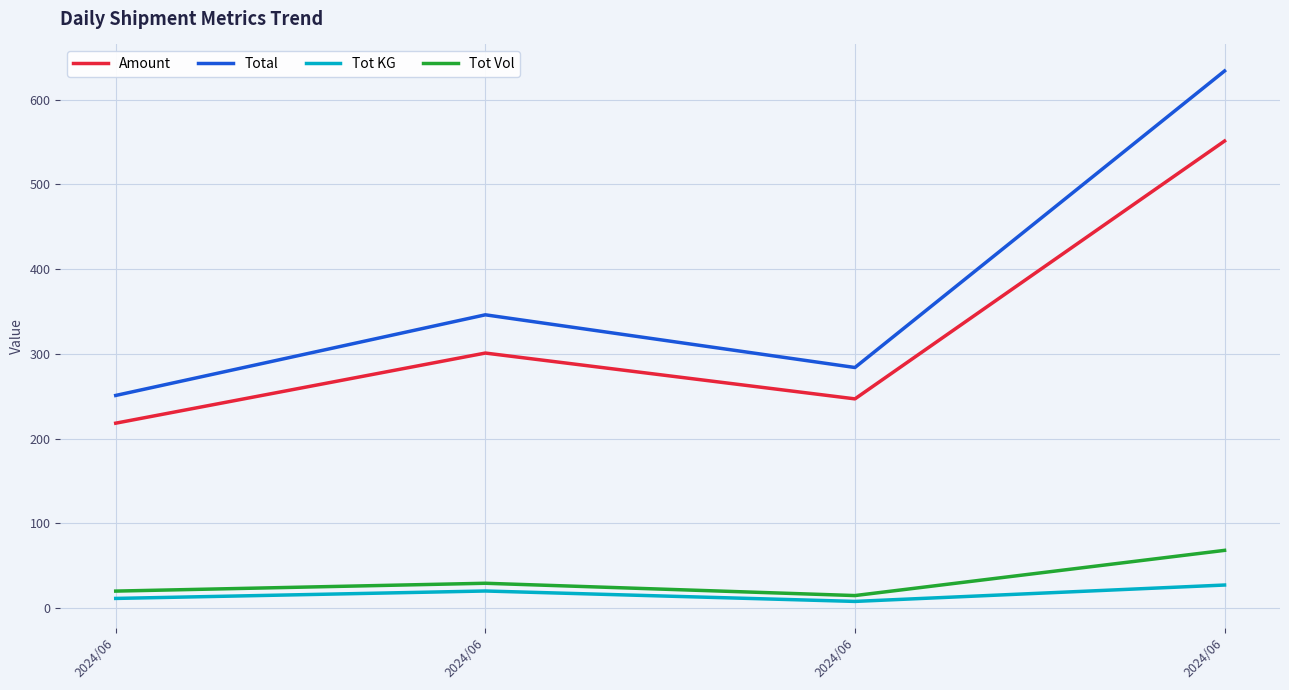

At which category does Tot KG reach its first local valley?

2024/06